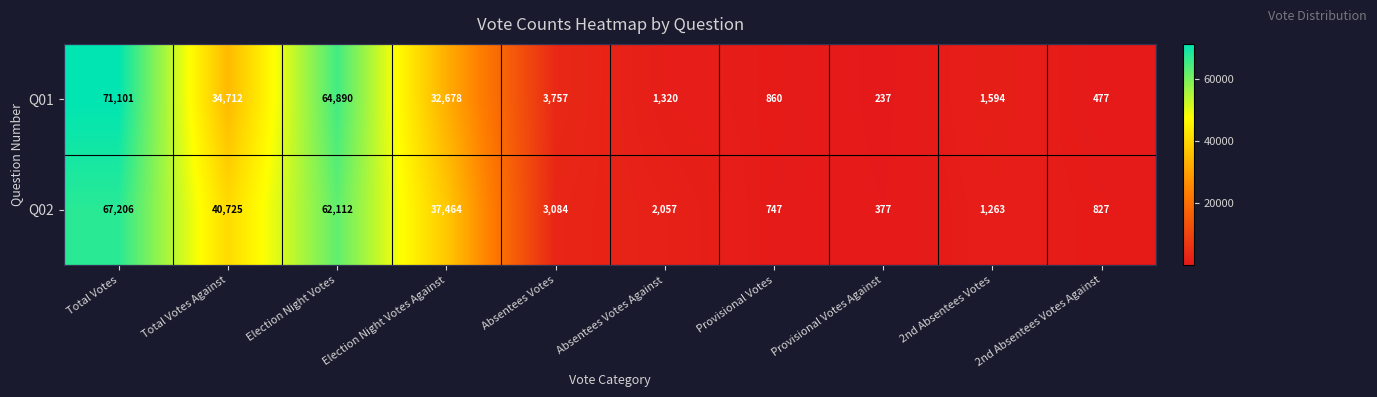

The value of Q01 at 2nd Absentees Votes is 2801. True or false?

False